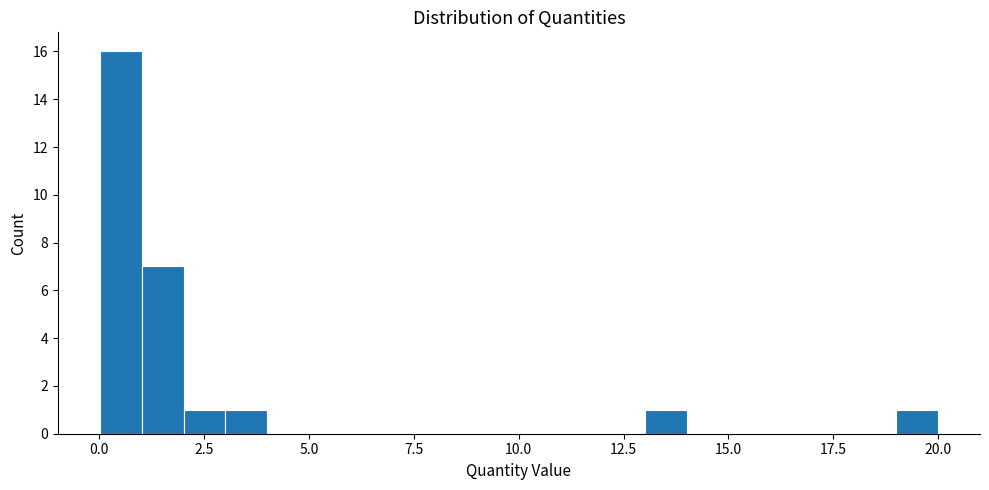

Read against the x-axis, roughly where is the centre of the tallest bar?

0.5